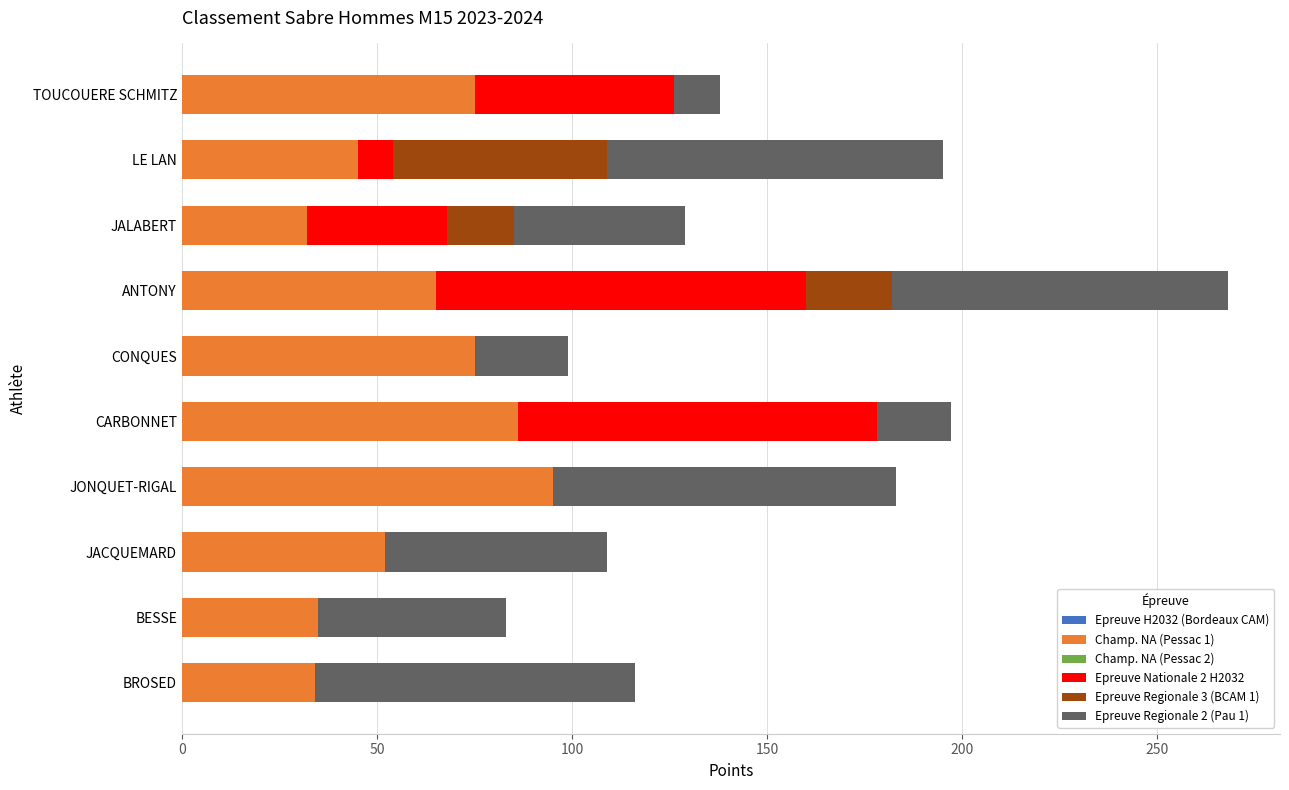

What is the total value across all series at BROSED?

116